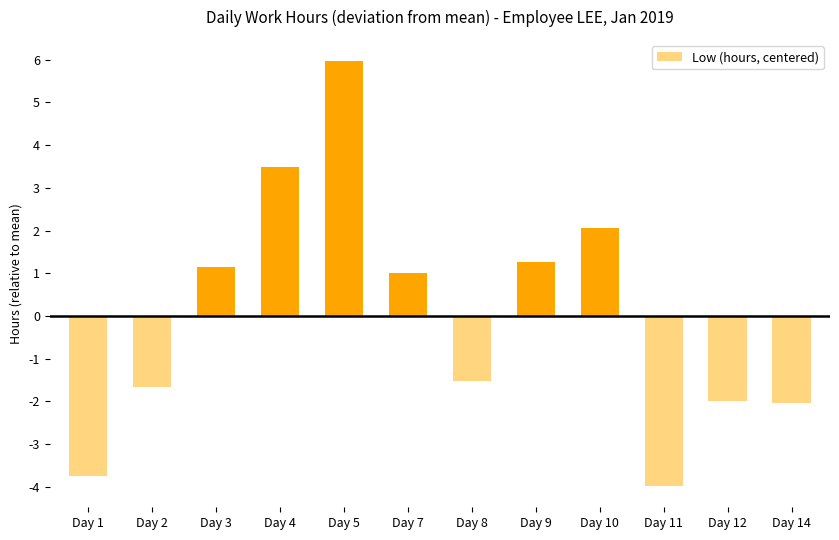

Read the value at Day 12.

-2.0